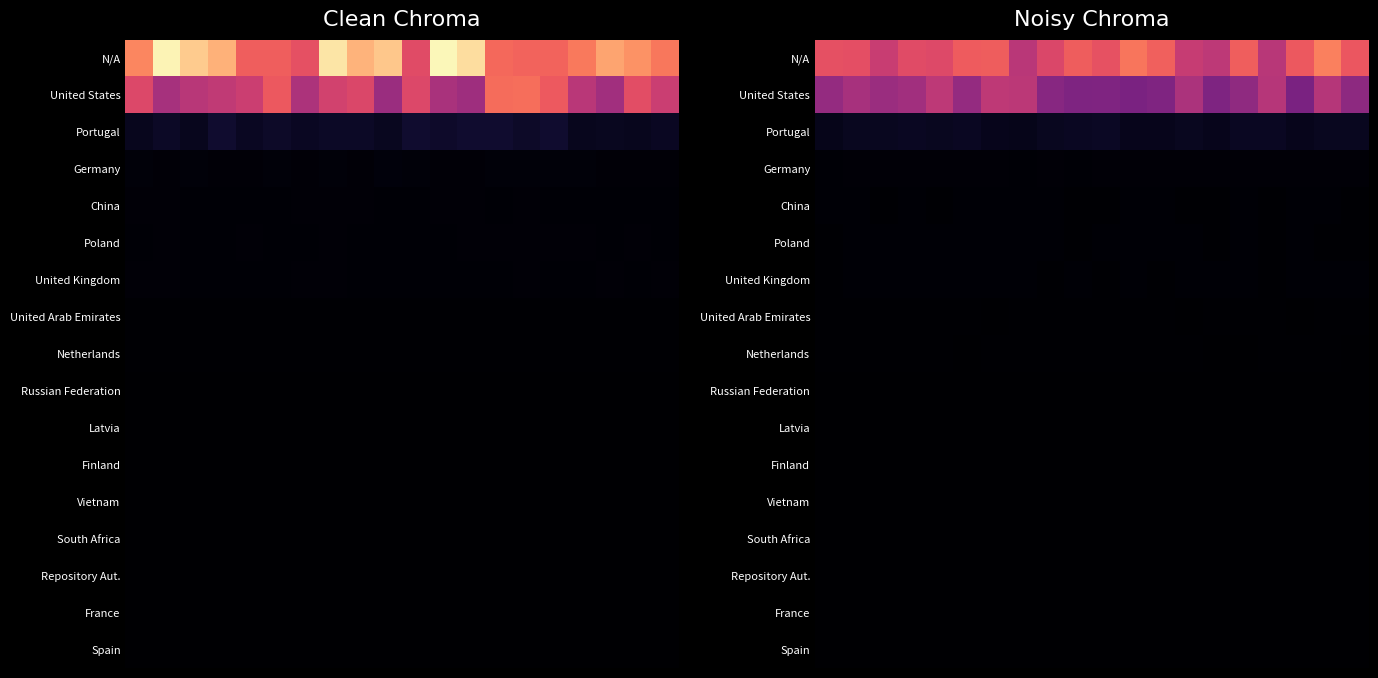

Between 19 and 12, which is larger?

12